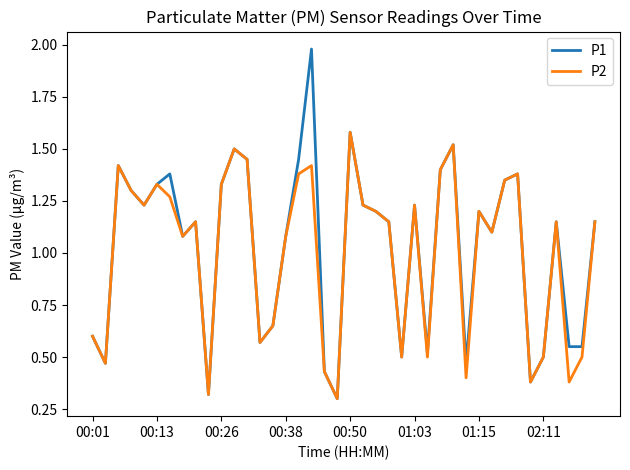

Which series has the widest spread of values?

P1